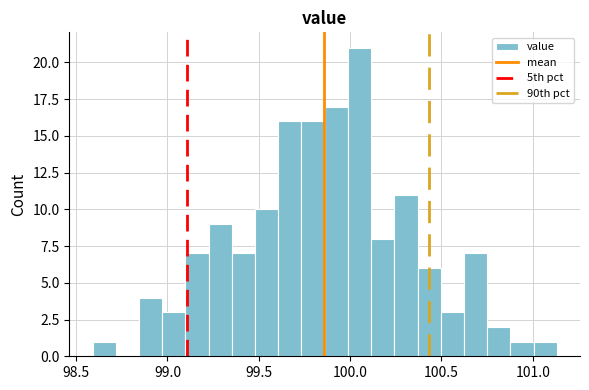

Around what value on the x-axis is the tallest bar? Give the approximate position of its centre, as read against the axis.

100.05